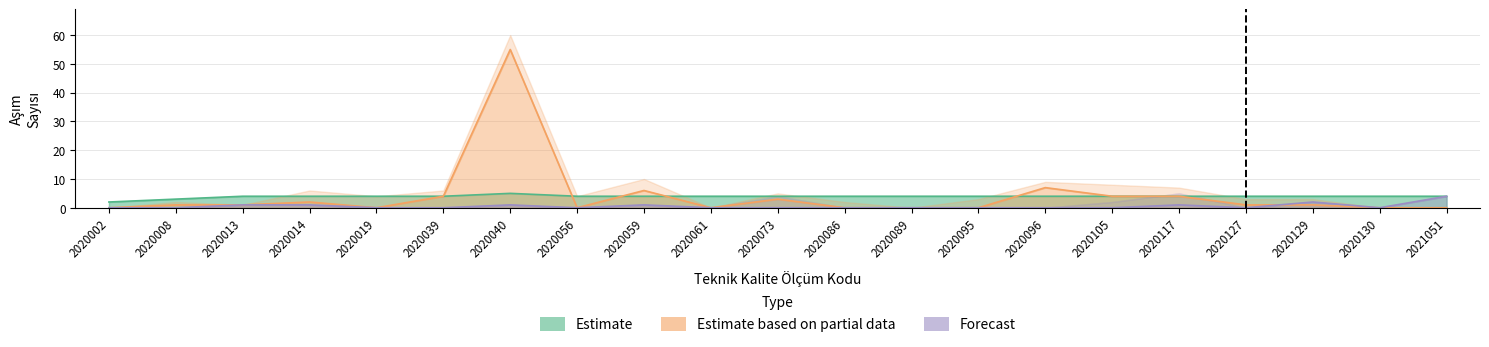

How many categories are shown in the chart?

21